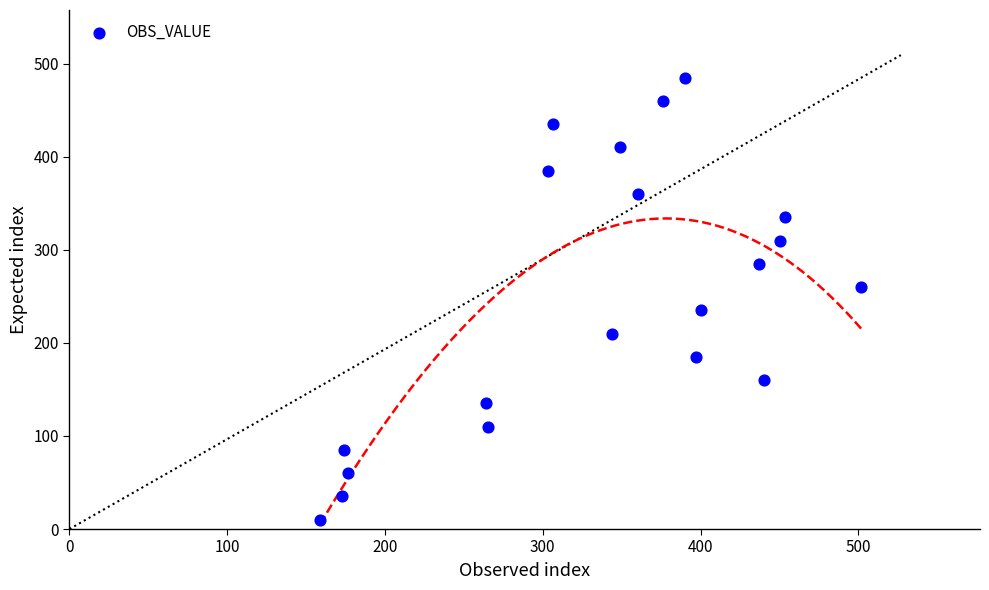

What is the range of Y values (max minus min)?

475